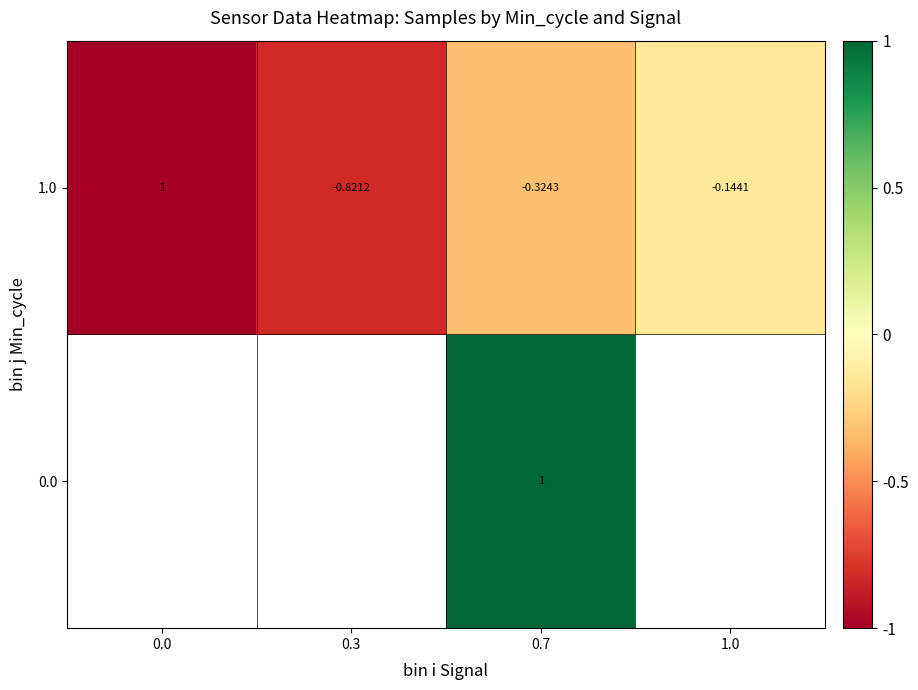

Between 0.0 and 0.7, which is larger?

0.7